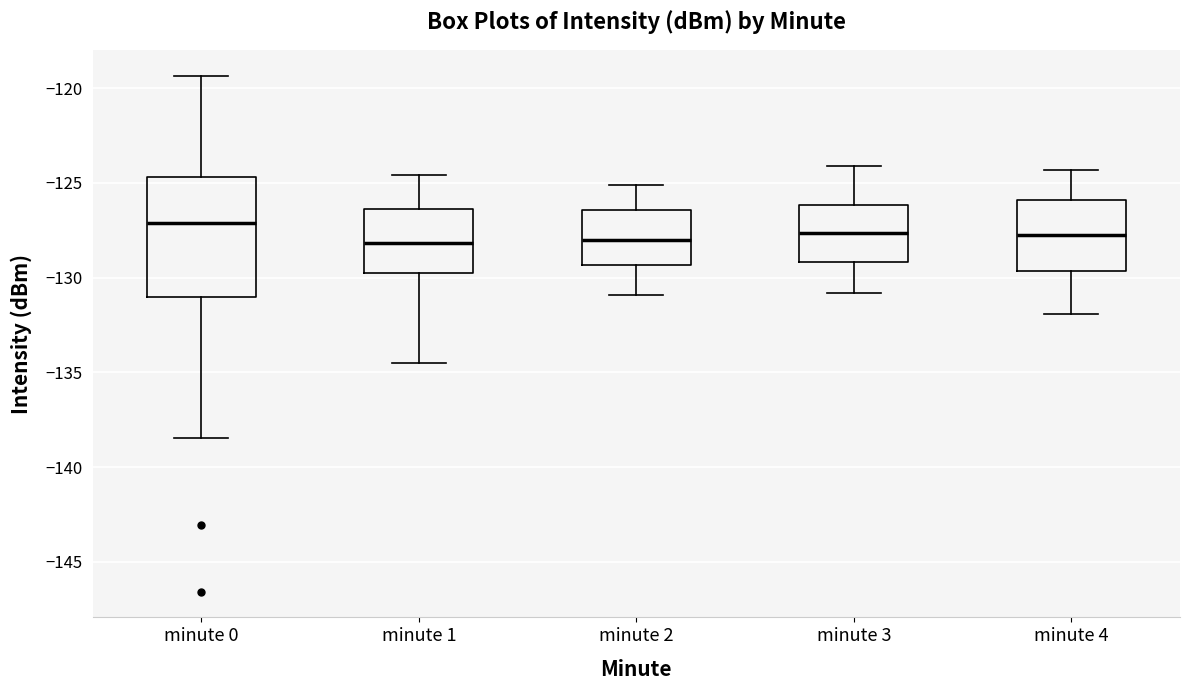

Reading left to right, transcribe this box plot: for each box, give where its median line is, the range the box spans, and where its two whiskers end, as read against the y-axis. The values are not printed on the chart, so give them approximately, as read against the axis.

minute 0: median -127.0, box -131.0 to -124.5, whiskers -138.5 to -119.5
minute 1: median -128.0, box -130.0 to -126.5, whiskers -134.5 to -124.5
minute 2: median -128.0, box -129.5 to -126.5, whiskers -131.0 to -125.0
minute 3: median -127.5, box -129.0 to -126.0, whiskers -131.0 to -124.0
minute 4: median -127.5, box -129.5 to -126.0, whiskers -132.0 to -124.5